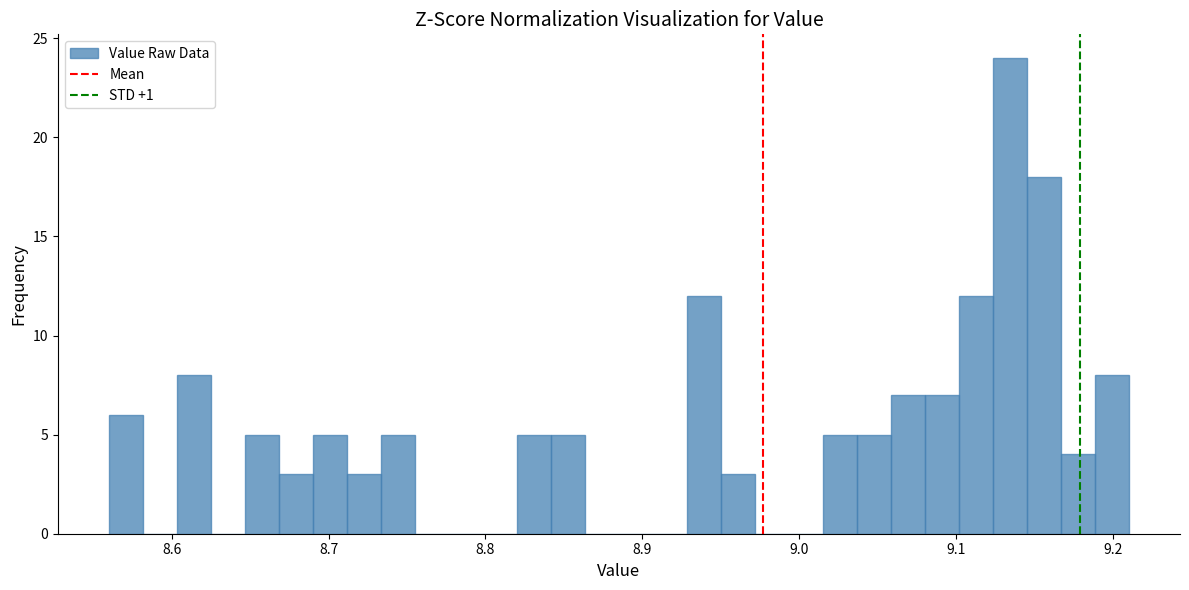

Around what value on the x-axis is the tallest bar? Give the approximate position of its centre, as read against the axis.

9.13